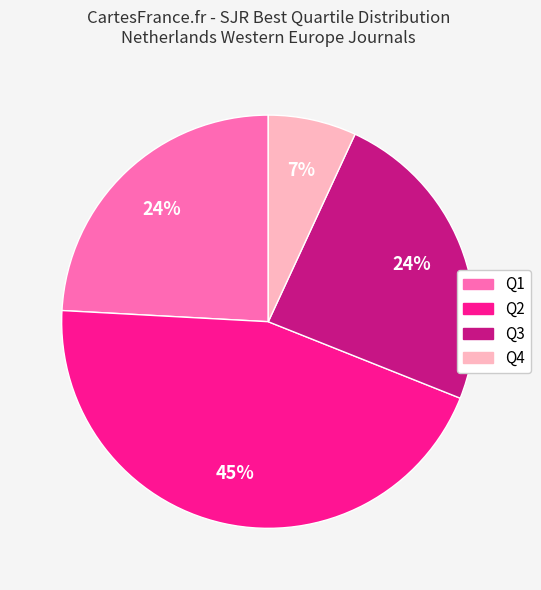

To the nearest percent, what is the average slice percentage?

25%